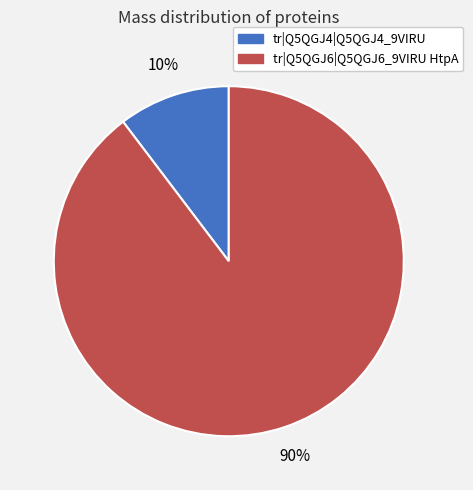

Does tr|Q5QGJ6|Q5QGJ6_9VIRU HtpA represent more than half of the total?

Yes